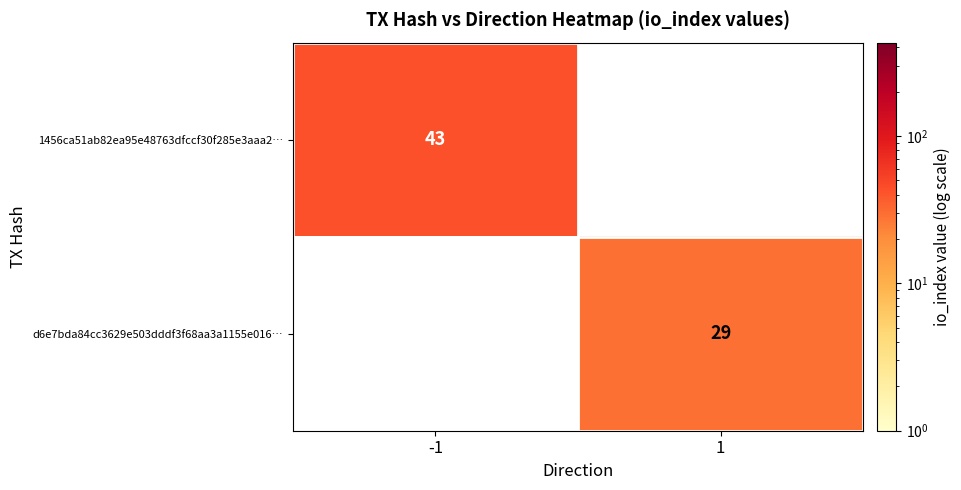

Is it true that d6e7bda84cc3629e503dddf3f68aa3a1155e016… equals 38 at 1?

False